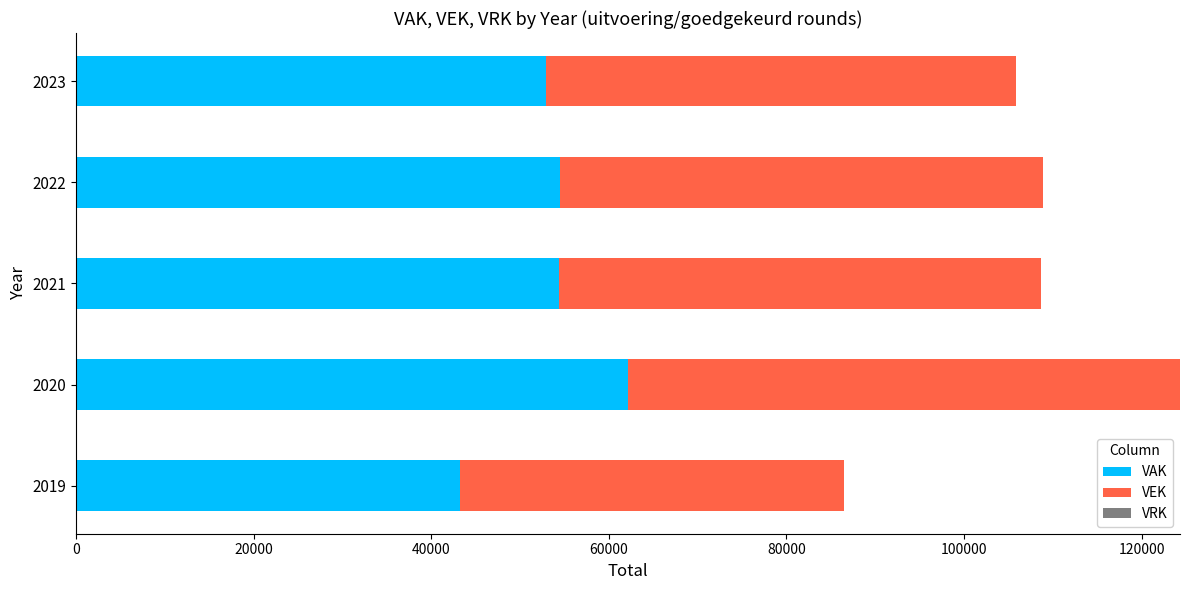

What is the maximum value for VAK?

62161